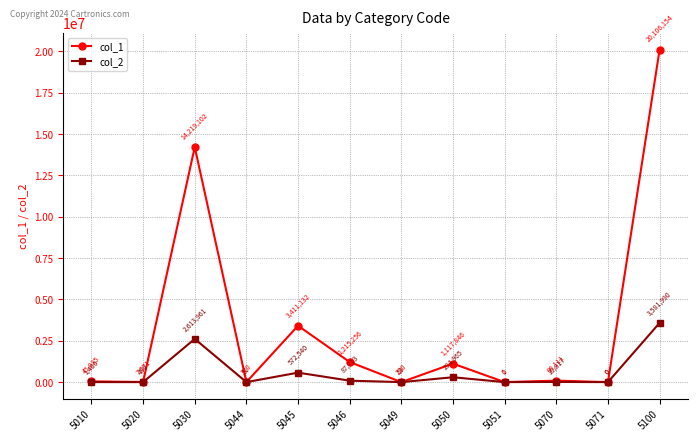

Reading left to right, list all the values displayed in this chart.

col_1: 45035	7071	14219102	370	3411132	1215256	230	1117846	1	90111	0	20106154
col_2: 1400	490	2613961	51	572540	87713	53	294965	0	10817	0	3581990